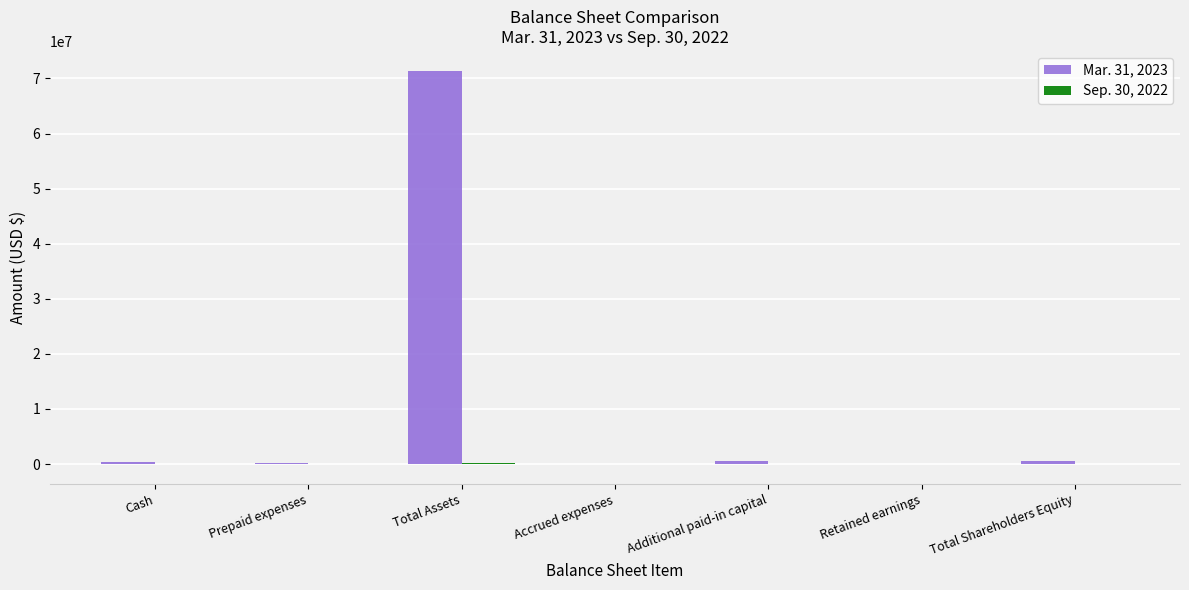

At which category is the sum across all series the highest?

Total Assets